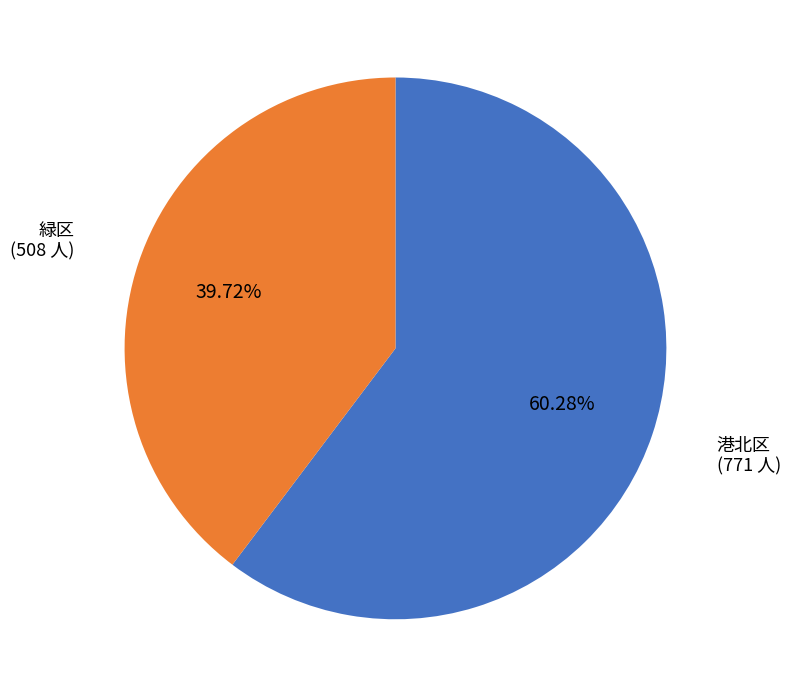

True or false: 港北区 accounts for 60% of the total.

True